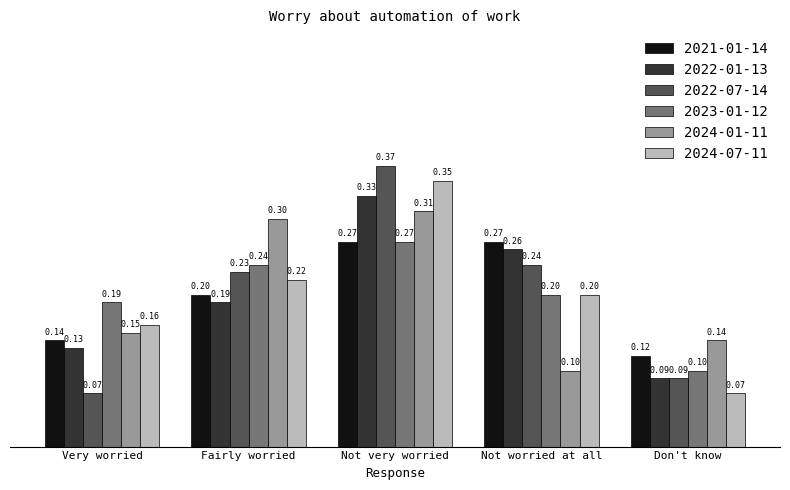

What are all the series names shown in the legend?

2021-01-14, 2022-01-13, 2022-07-14, 2023-01-12, 2024-01-11, 2024-07-11